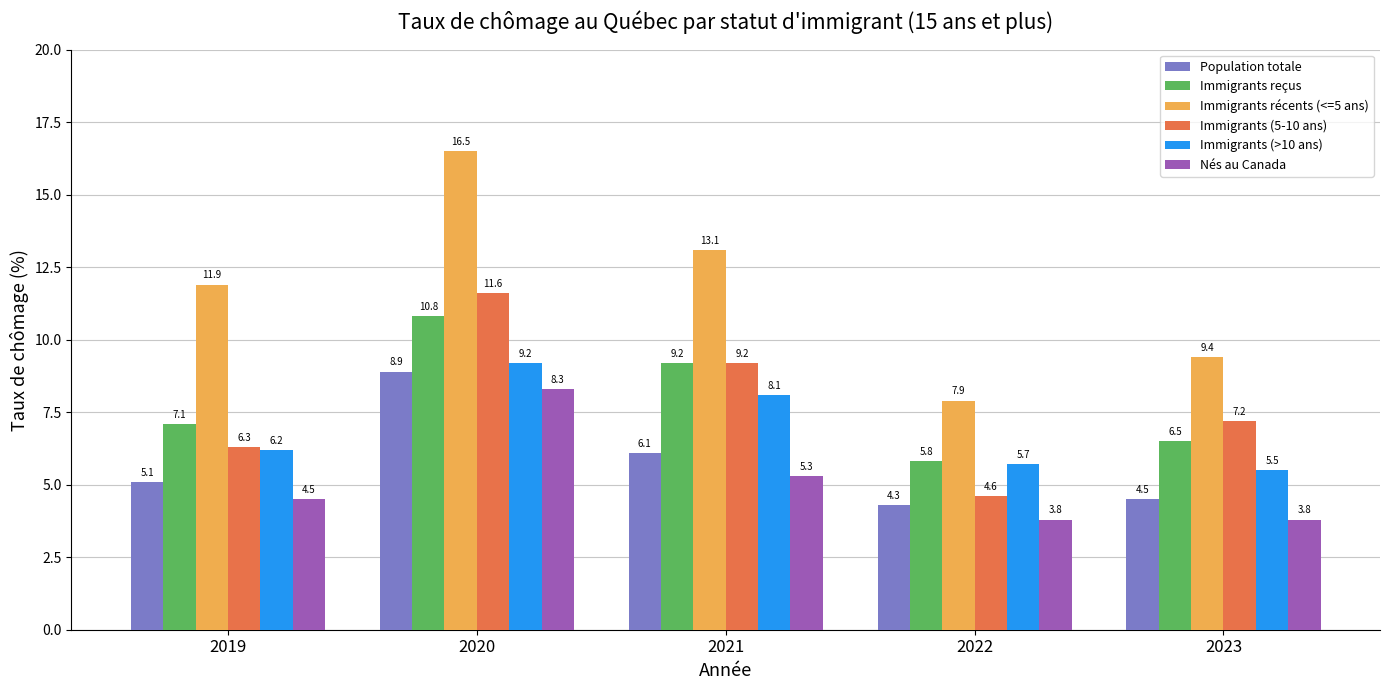

What is the sum of all Immigrants (>10 ans) values?

34.7